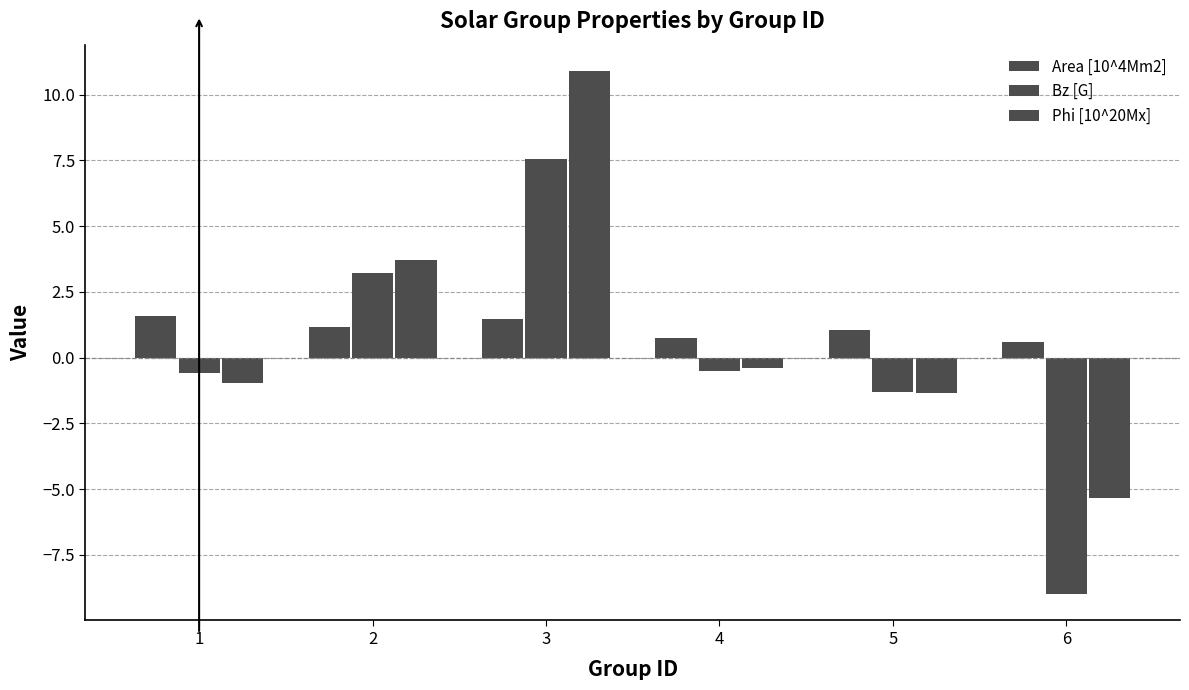

Which series has the largest total across all categories?

Phi [10^20Mx]